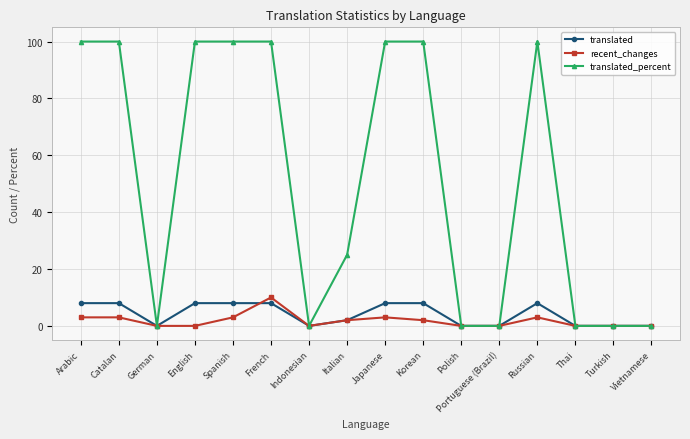

What is the highest value of the translated series?

8